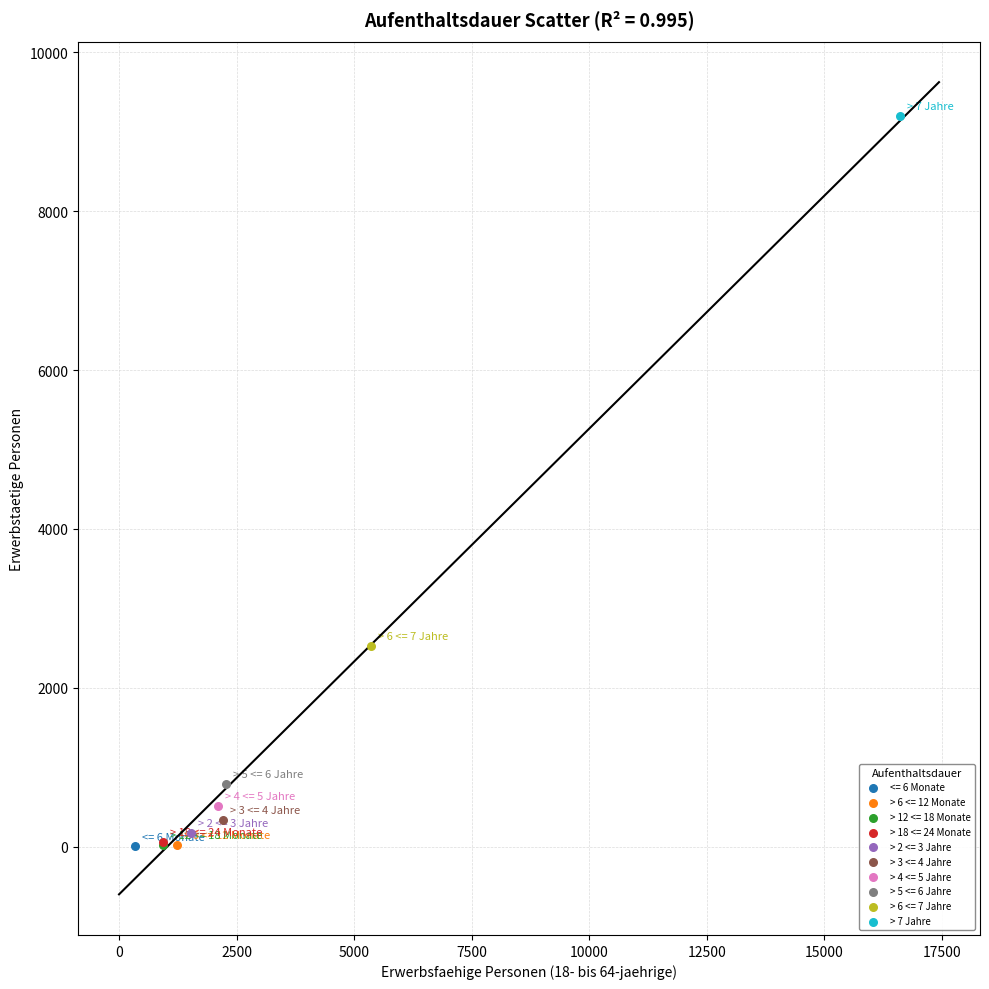

What are all the series names shown in the legend?

<= 6 Monate, > 6 <= 12 Monate, > 12 <= 18 Monate, > 18 <= 24 Monate, > 2 <= 3 Jahre, > 3 <= 4 Jahre, > 4 <= 5 Jahre, > 5 <= 6 Jahre, > 6 <= 7 Jahre, > 7 Jahre